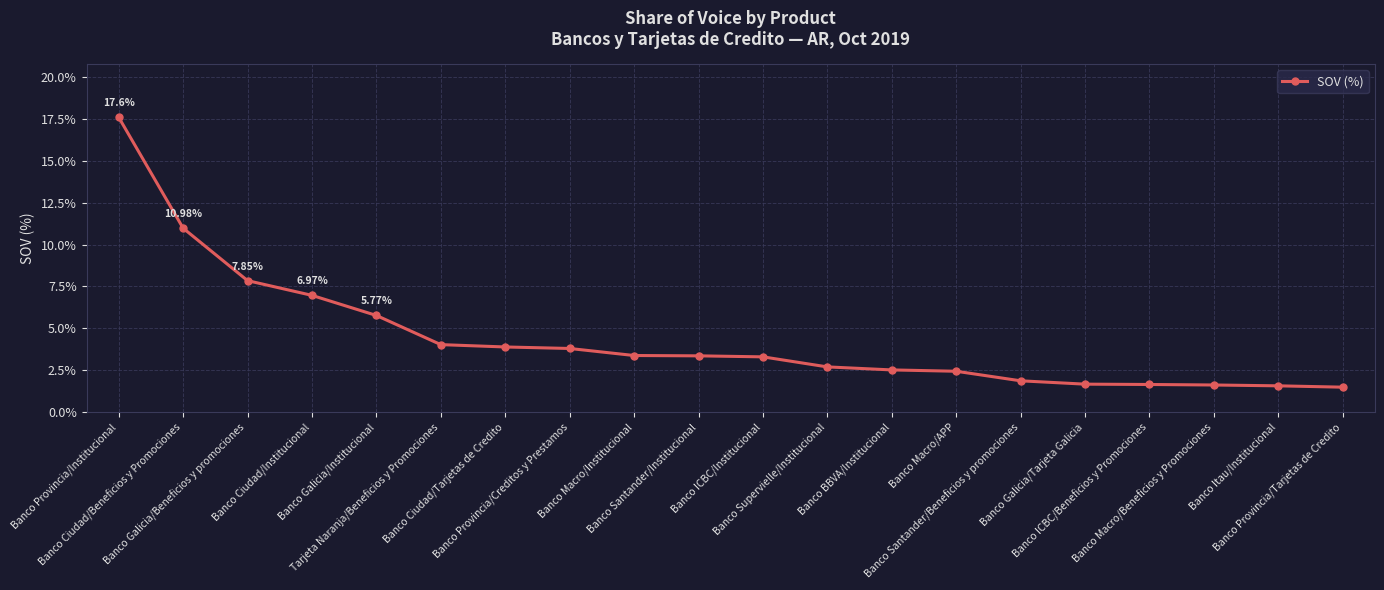

What is the average value?

4.4